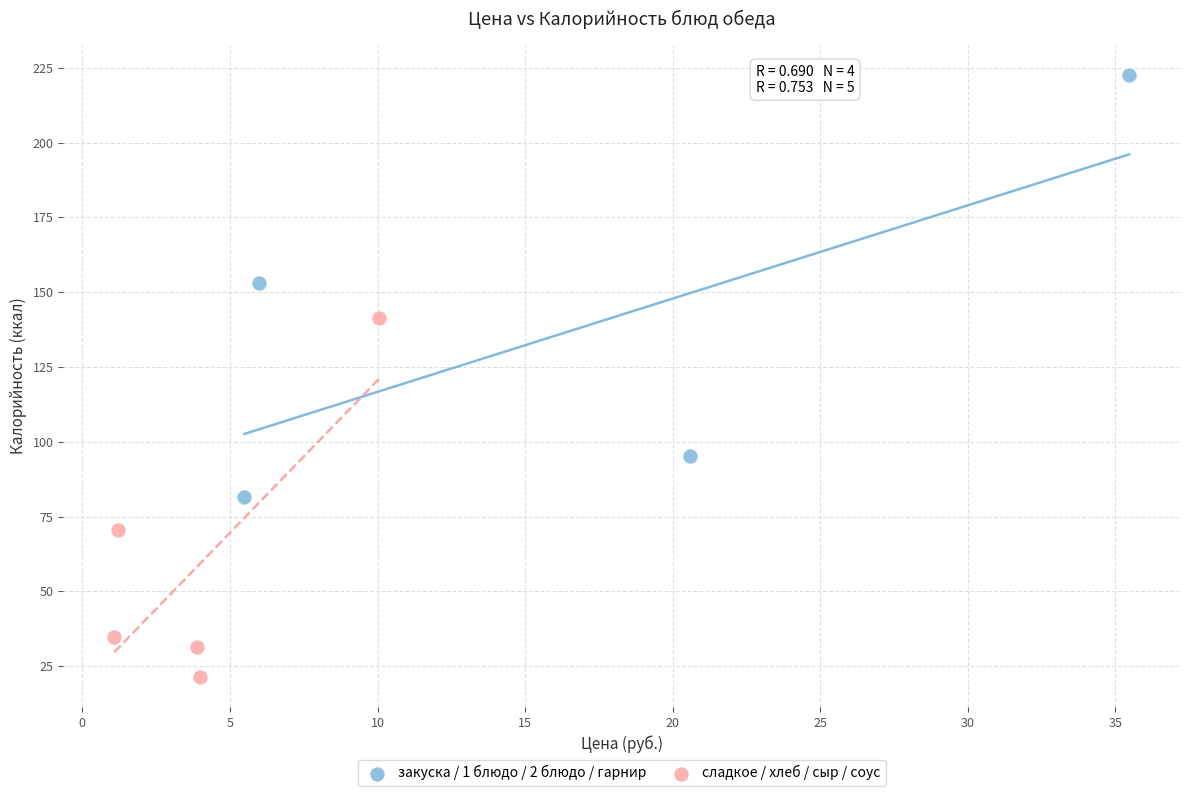

Which series contains the highest Y value?

закуска / 1 блюдо / 2 блюдо / гарнир